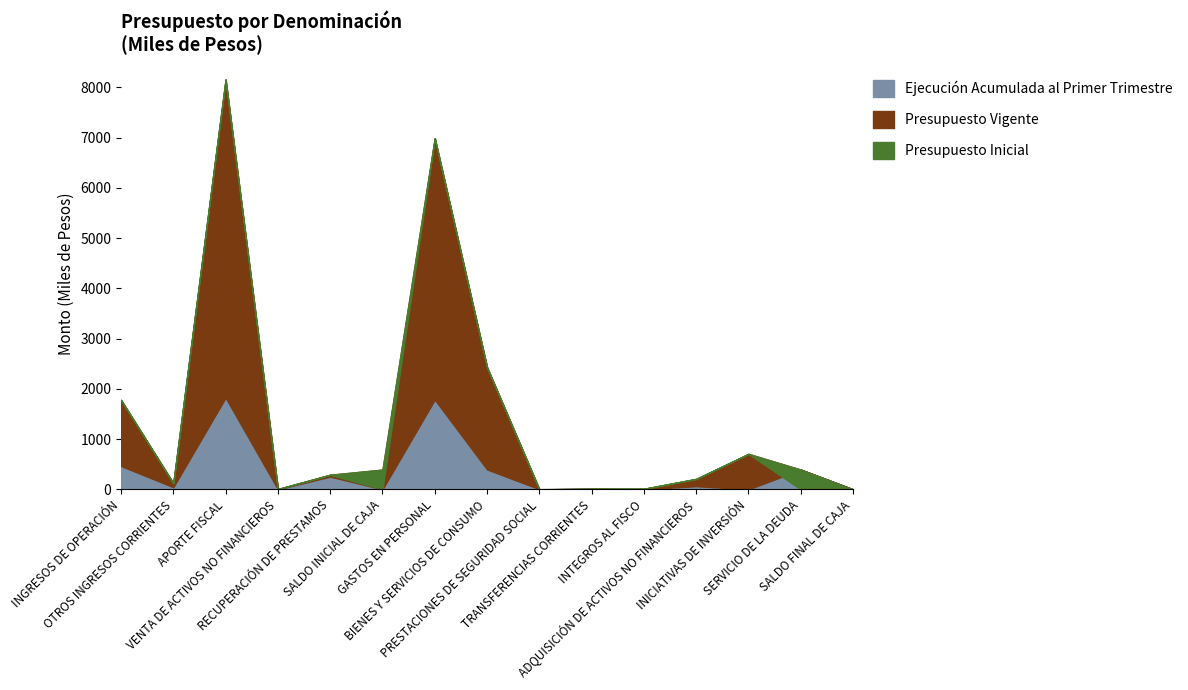

How many lines are shown in the chart?

3